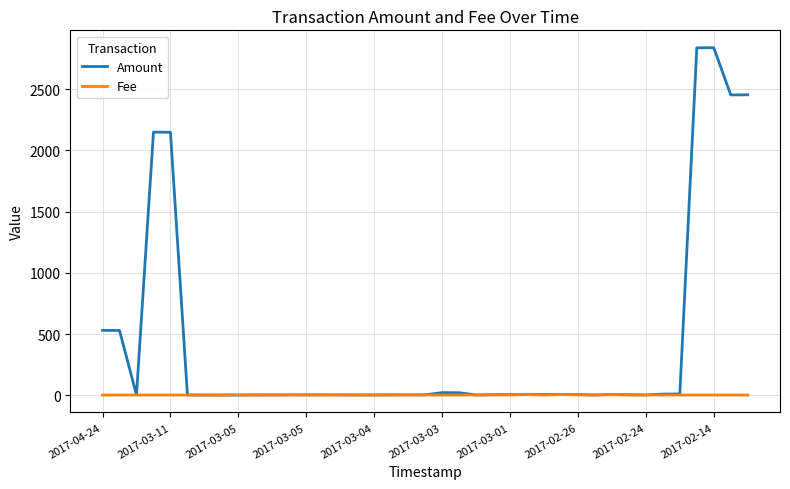

What is the maximum value shown in the chart?

2840.0